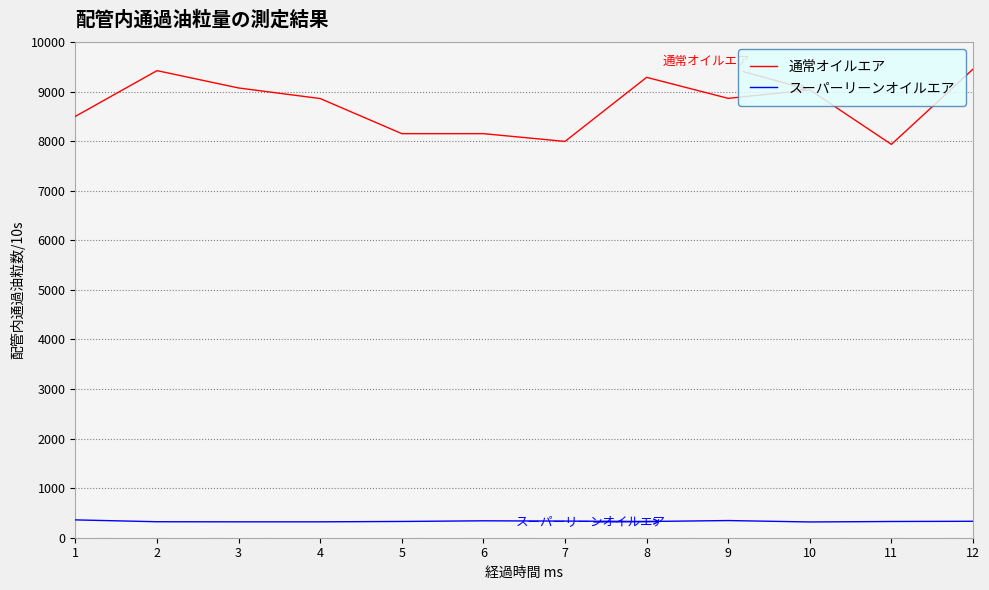

What is the maximum value for スーパーリーンオイルエア?

359.7